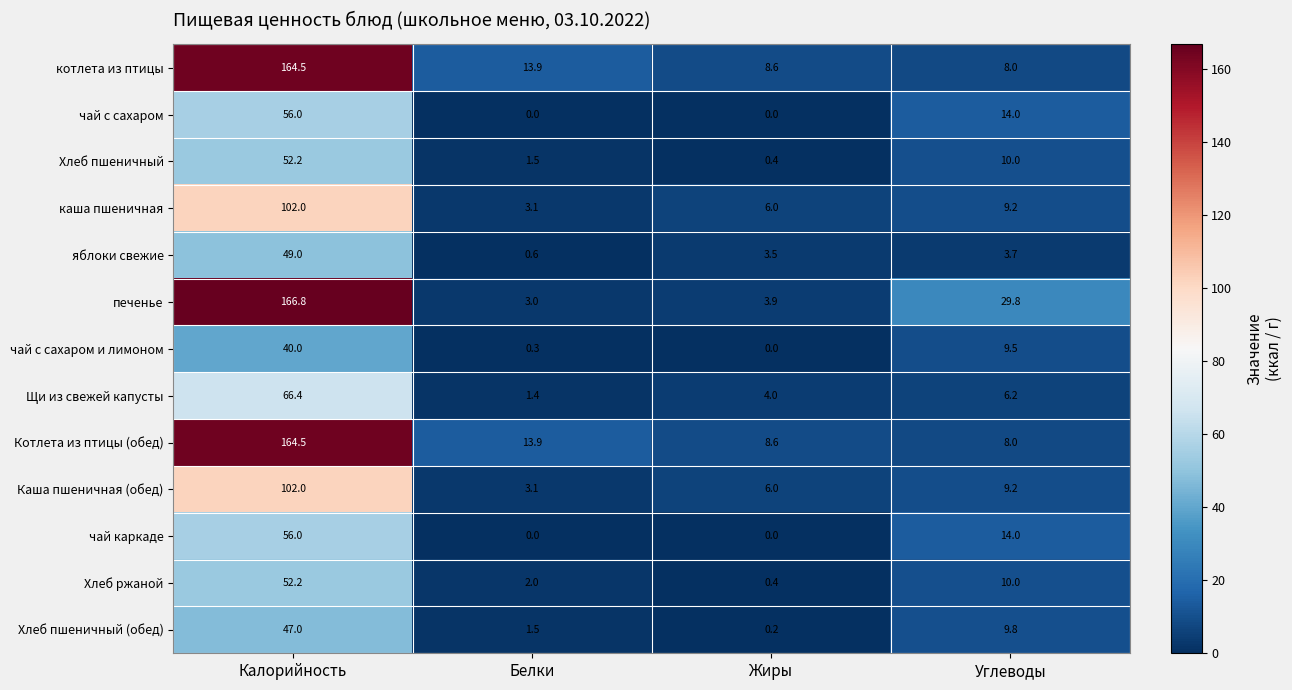

Between Калорийность and Жиры, which series saw the biggest shift?

печенье